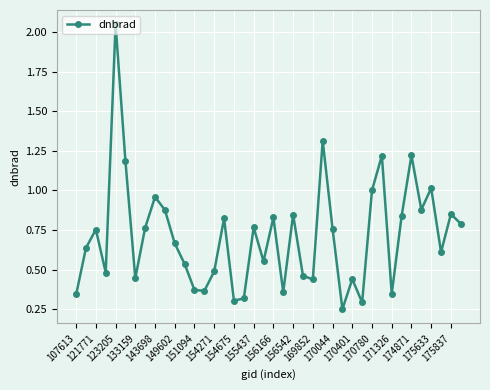

Is this an area chart (filled region under the line)?

No